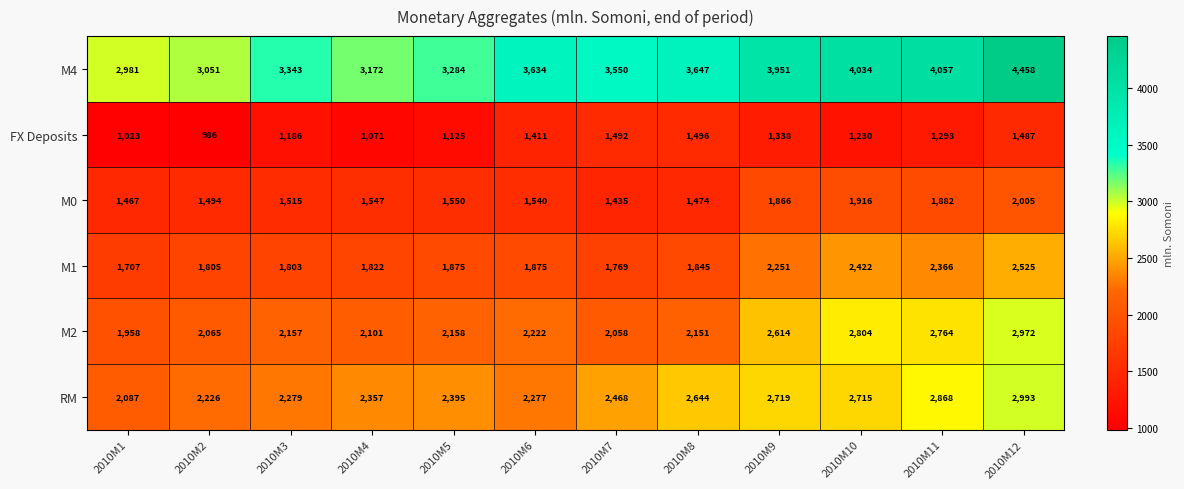

List the series in order of their peak value, lowest first.

FX Deposits, M0, M1, M2, RM, M4